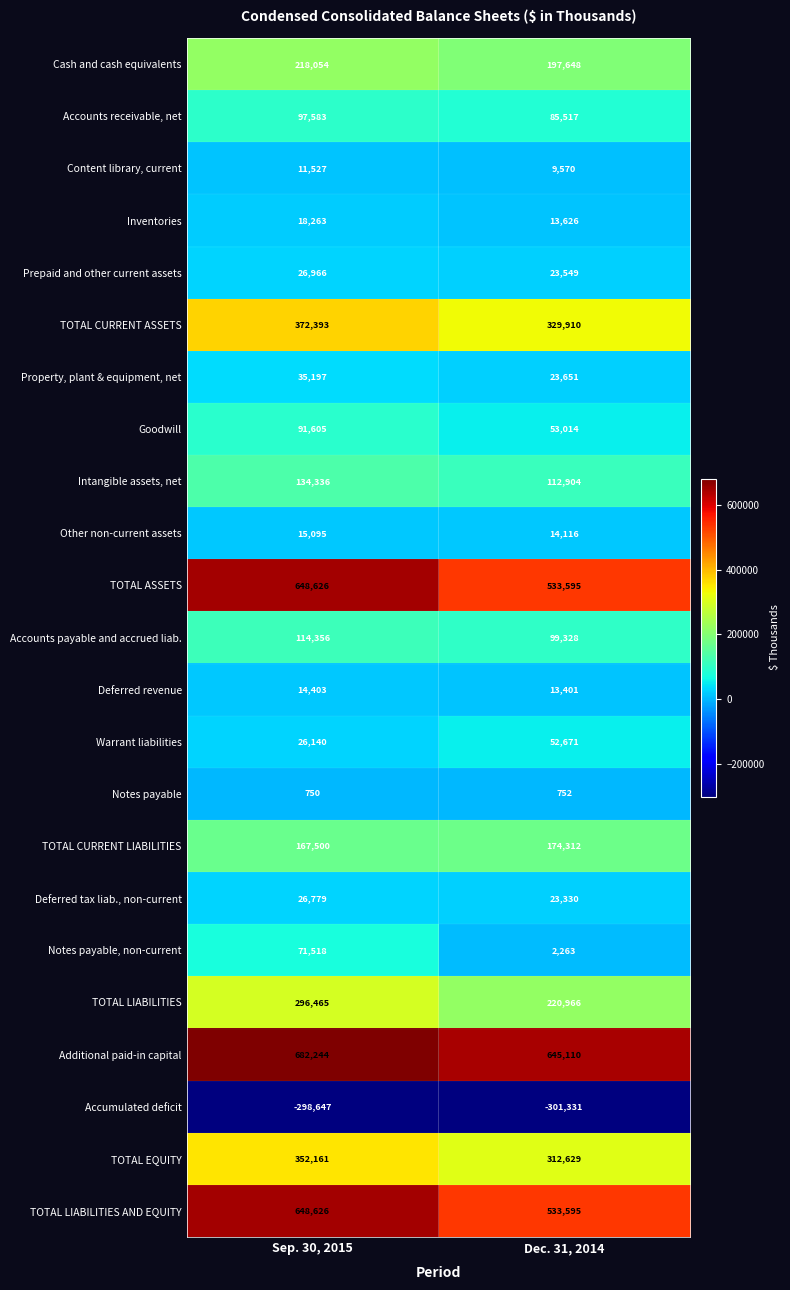

The value of Content library, current at Dec. 31, 2014 is 3937. True or false?

False